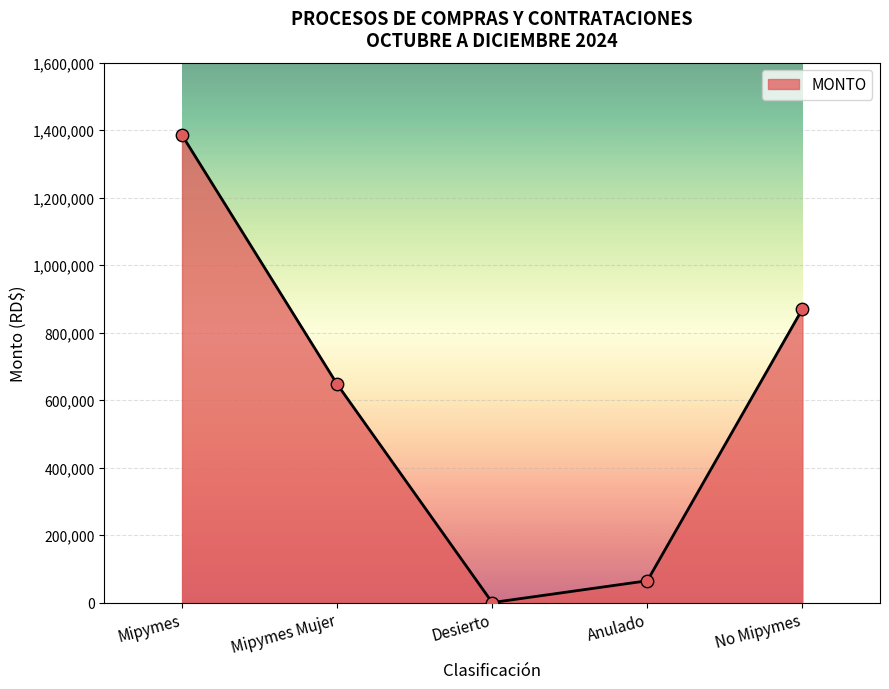

What is the change in value from Mipymes to Anulado?

-1320572.3